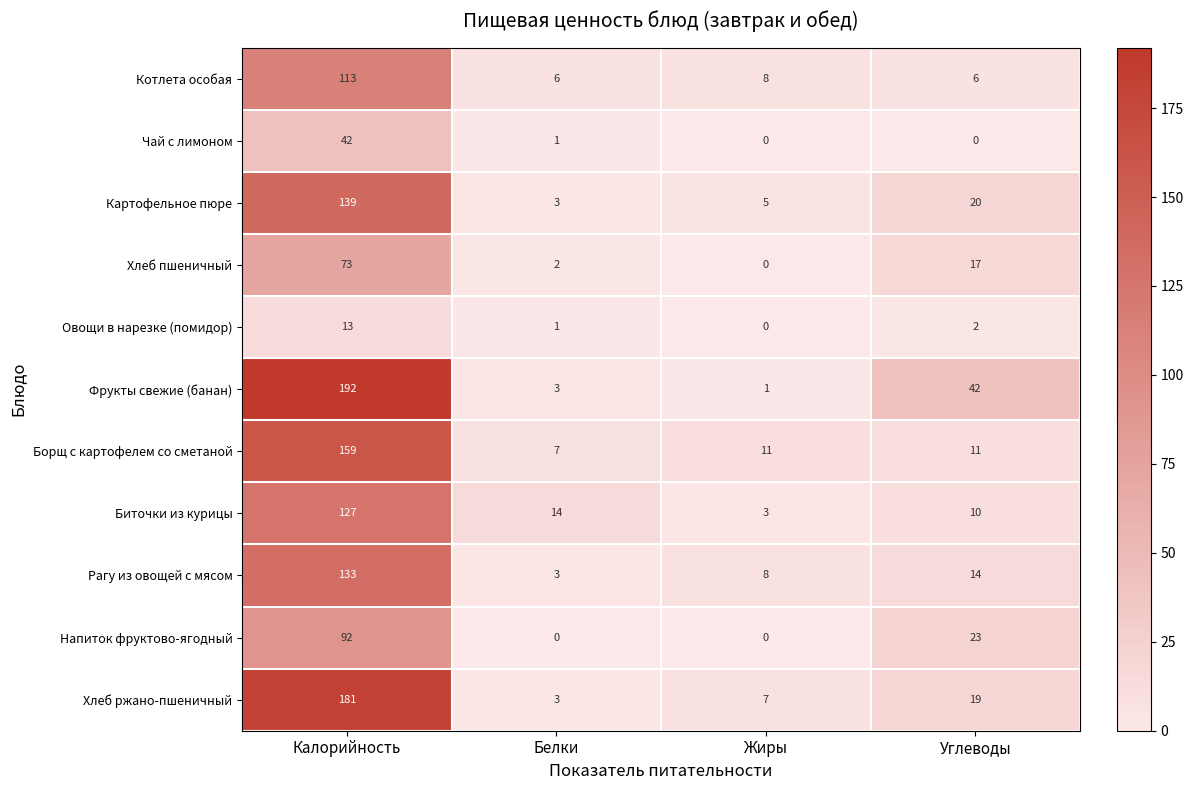

What is the sum of the Борщ с картофелем со сметаной values at Углеводы and Жиры?

22